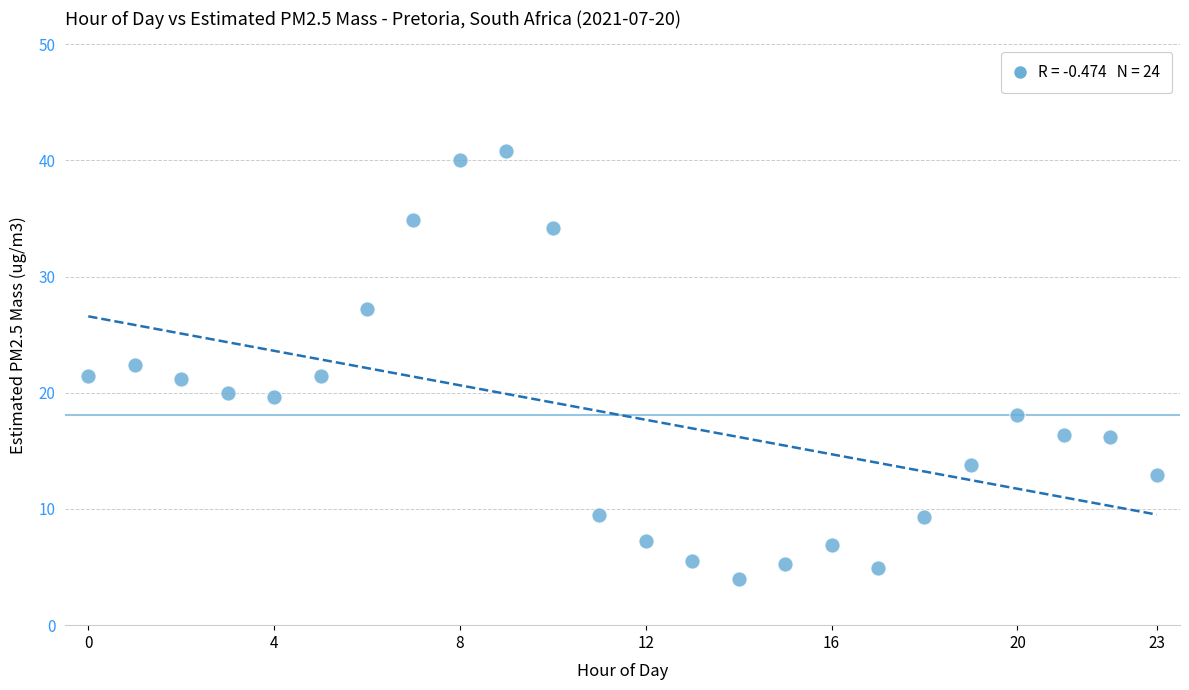

How many data points are displayed?

24